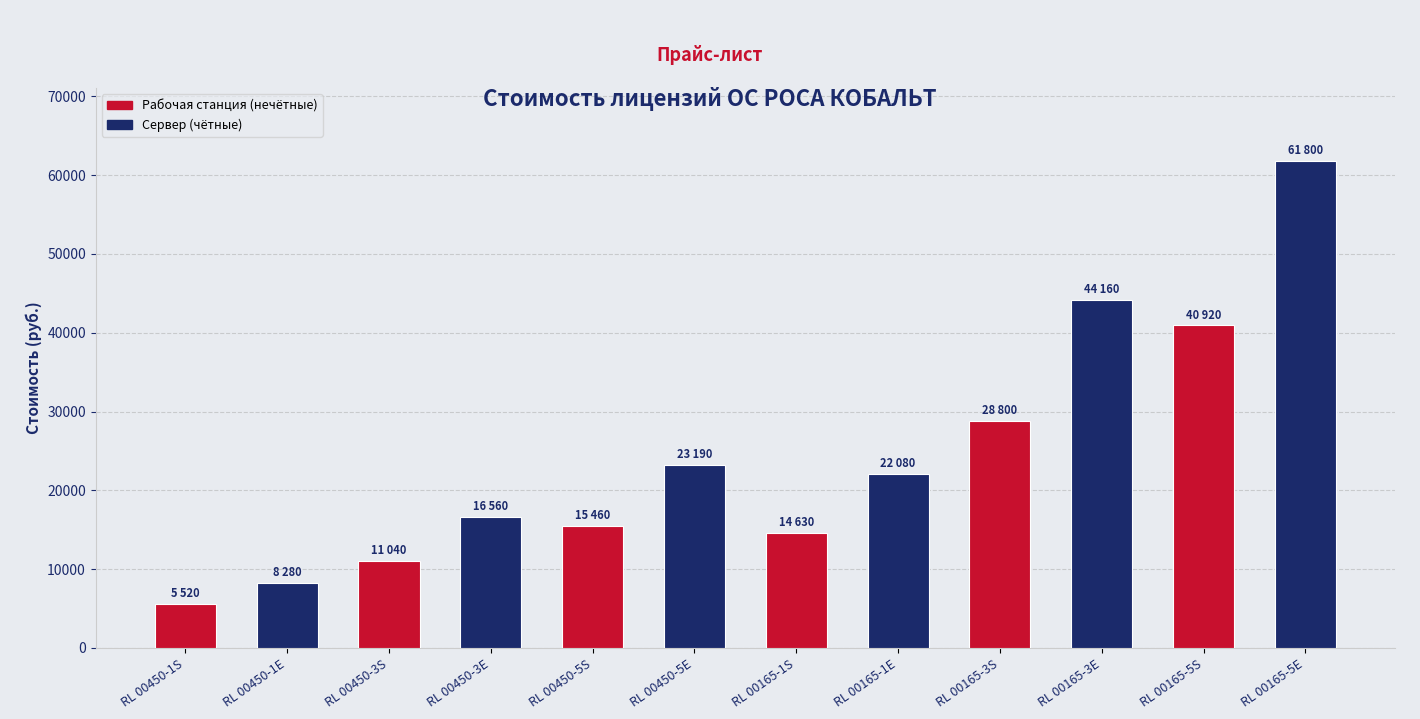

The value at RL 00165-1S is 14630. True or false?

True